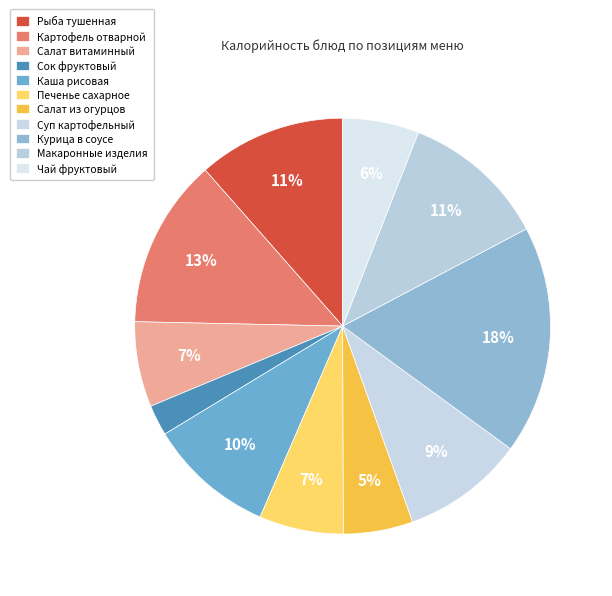

How many segments does this pie chart have?

11